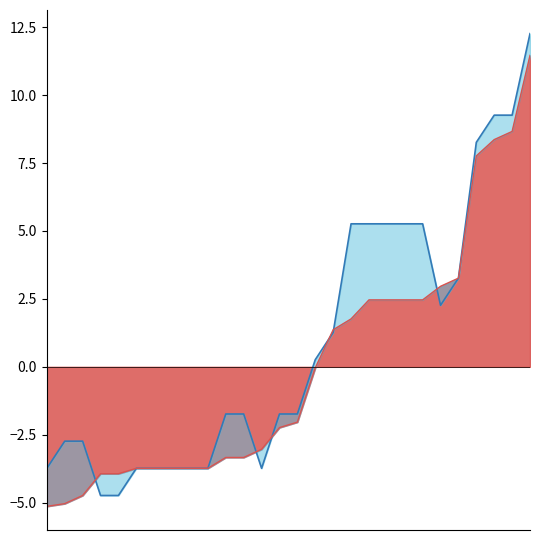

What is the total value across all series at 13?

-4.0